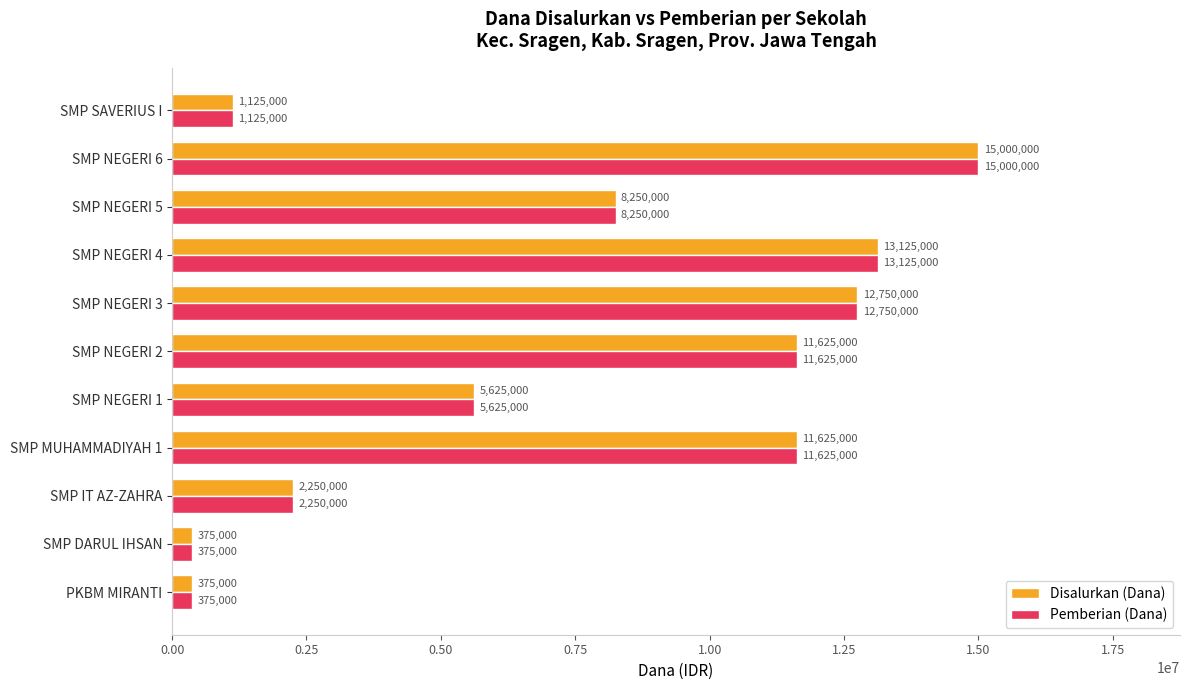

What are all the series names shown in the legend?

Disalurkan (Dana), Pemberian (Dana)